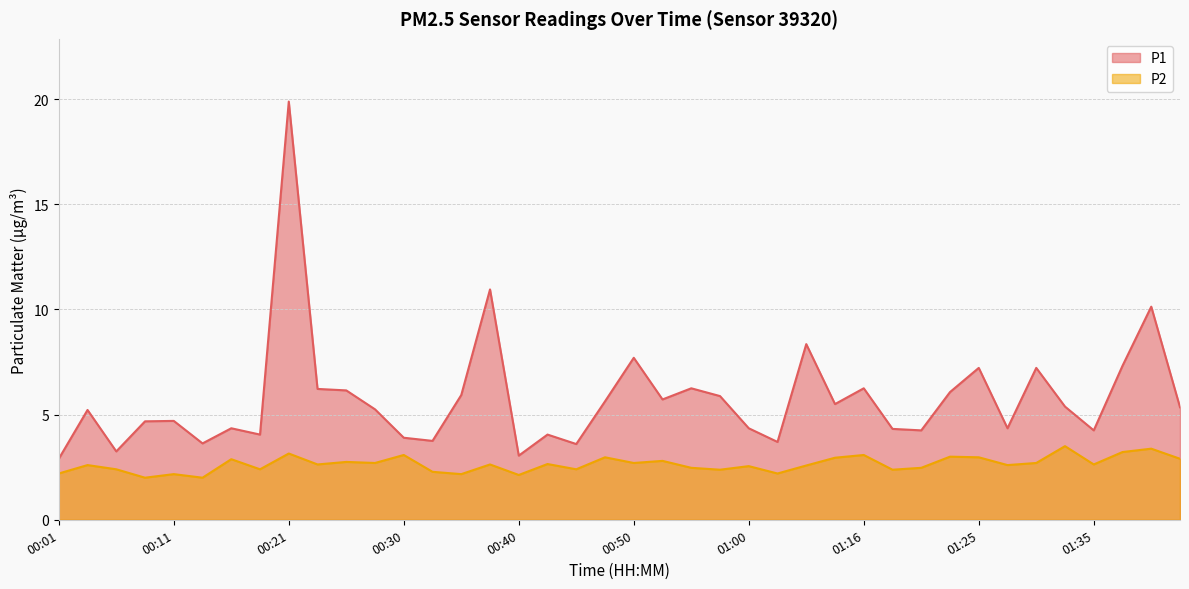

True or false: P1 and P2 cross at least once.

False